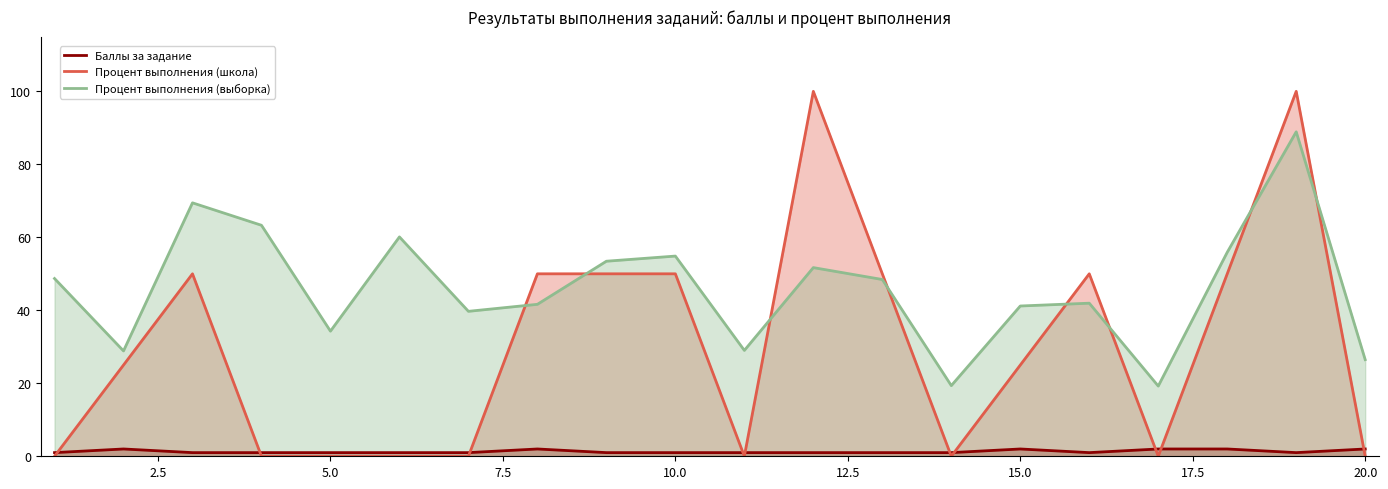

Which series ends up on top after the final intersection of Процент выполнения (выборка) and Процент выполнения (школа)?

Процент выполнения (выборка)